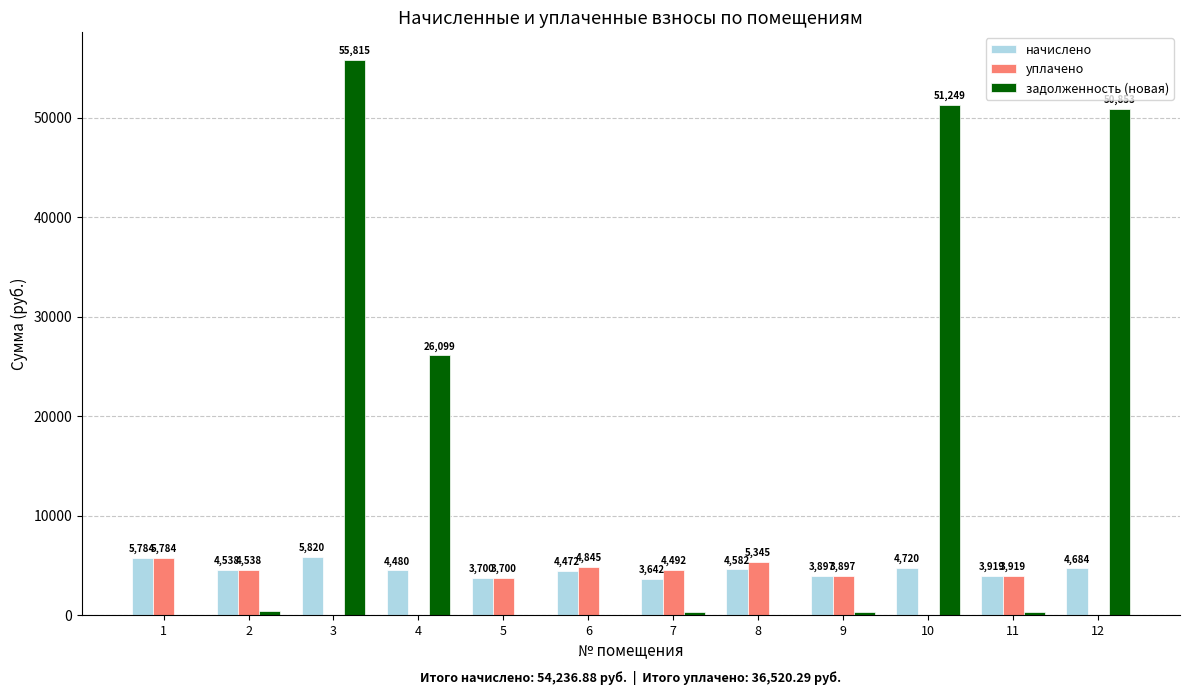

What is the maximum value shown in the chart?

55815.0